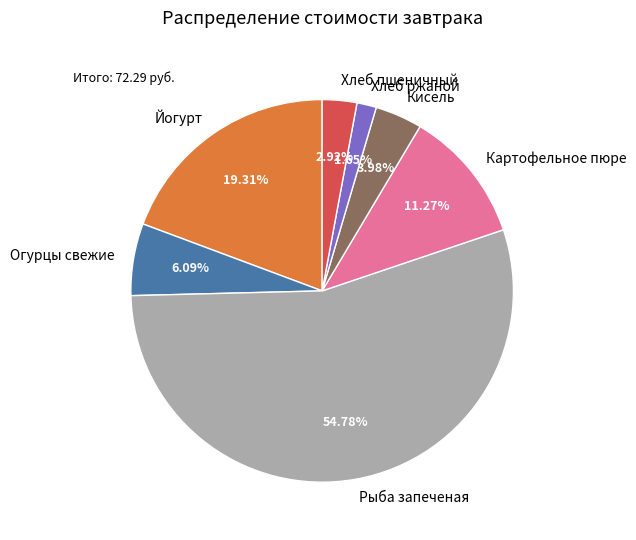

What is the majority slice?

Рыба запеченая